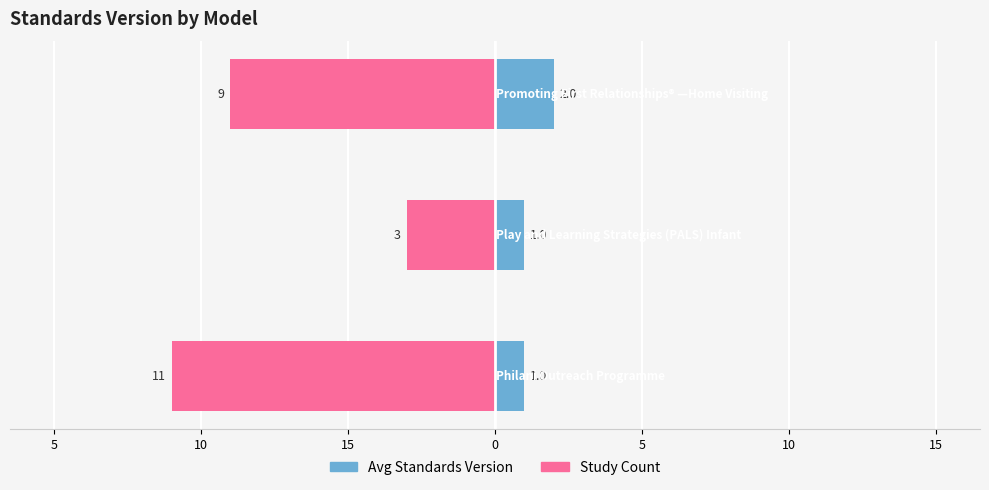

Count the number of data series in this chart.

2